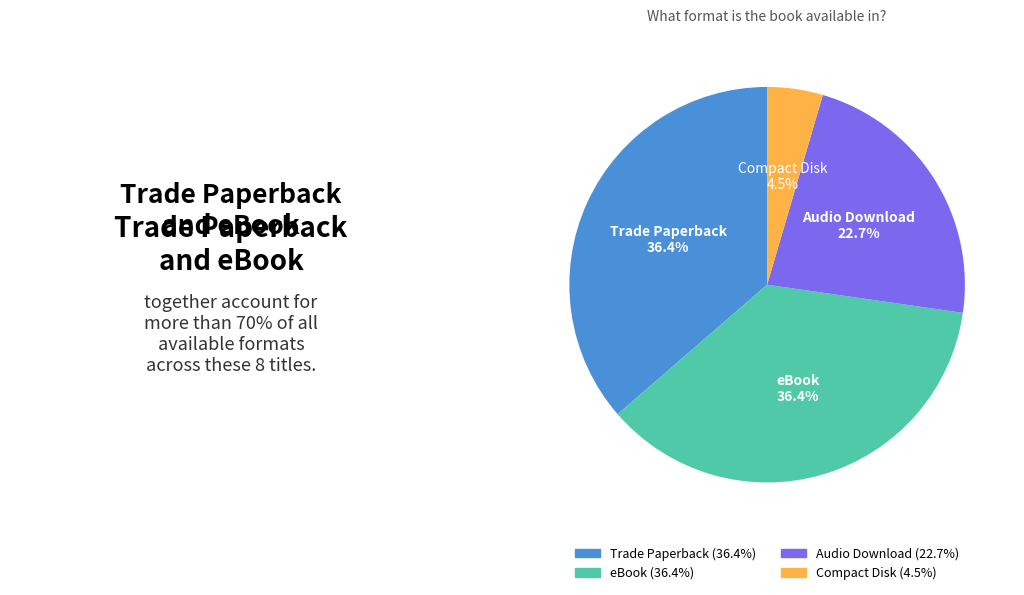

What is the smallest slice in the pie chart?

Compact Disk